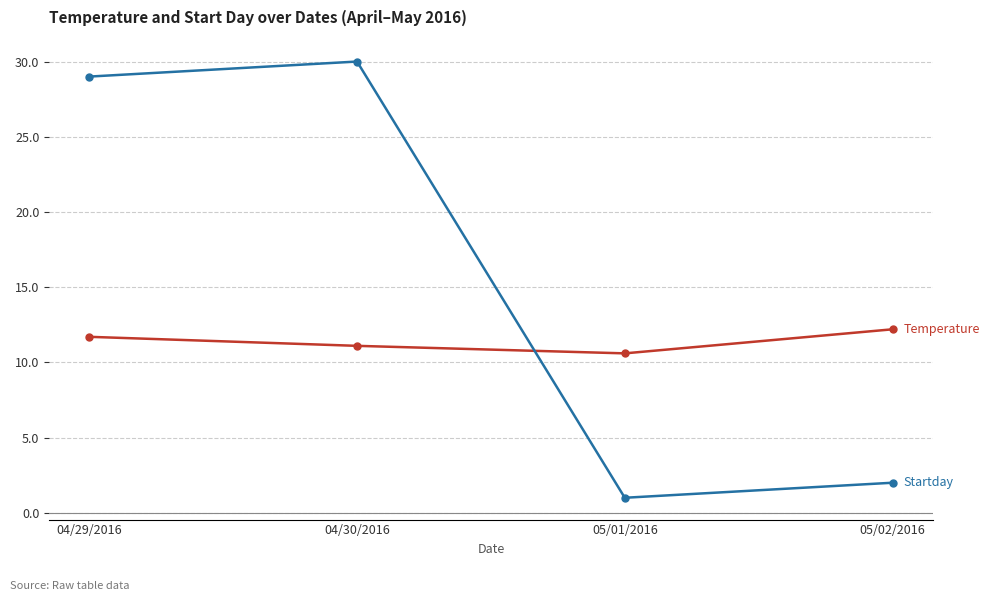

What is the difference between the highest and lowest values at 04/29/2016?

17.3